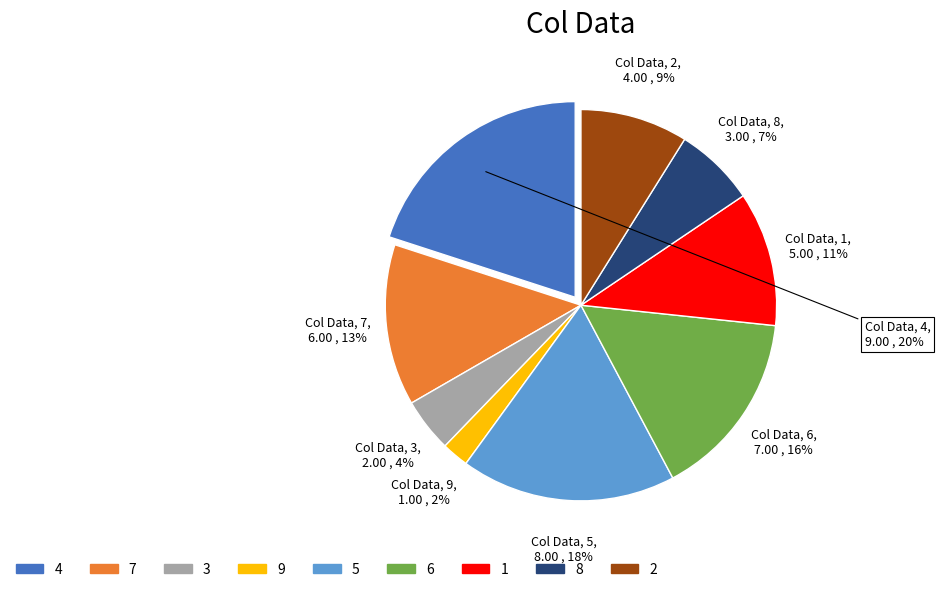

Is there a majority slice in this chart?

No